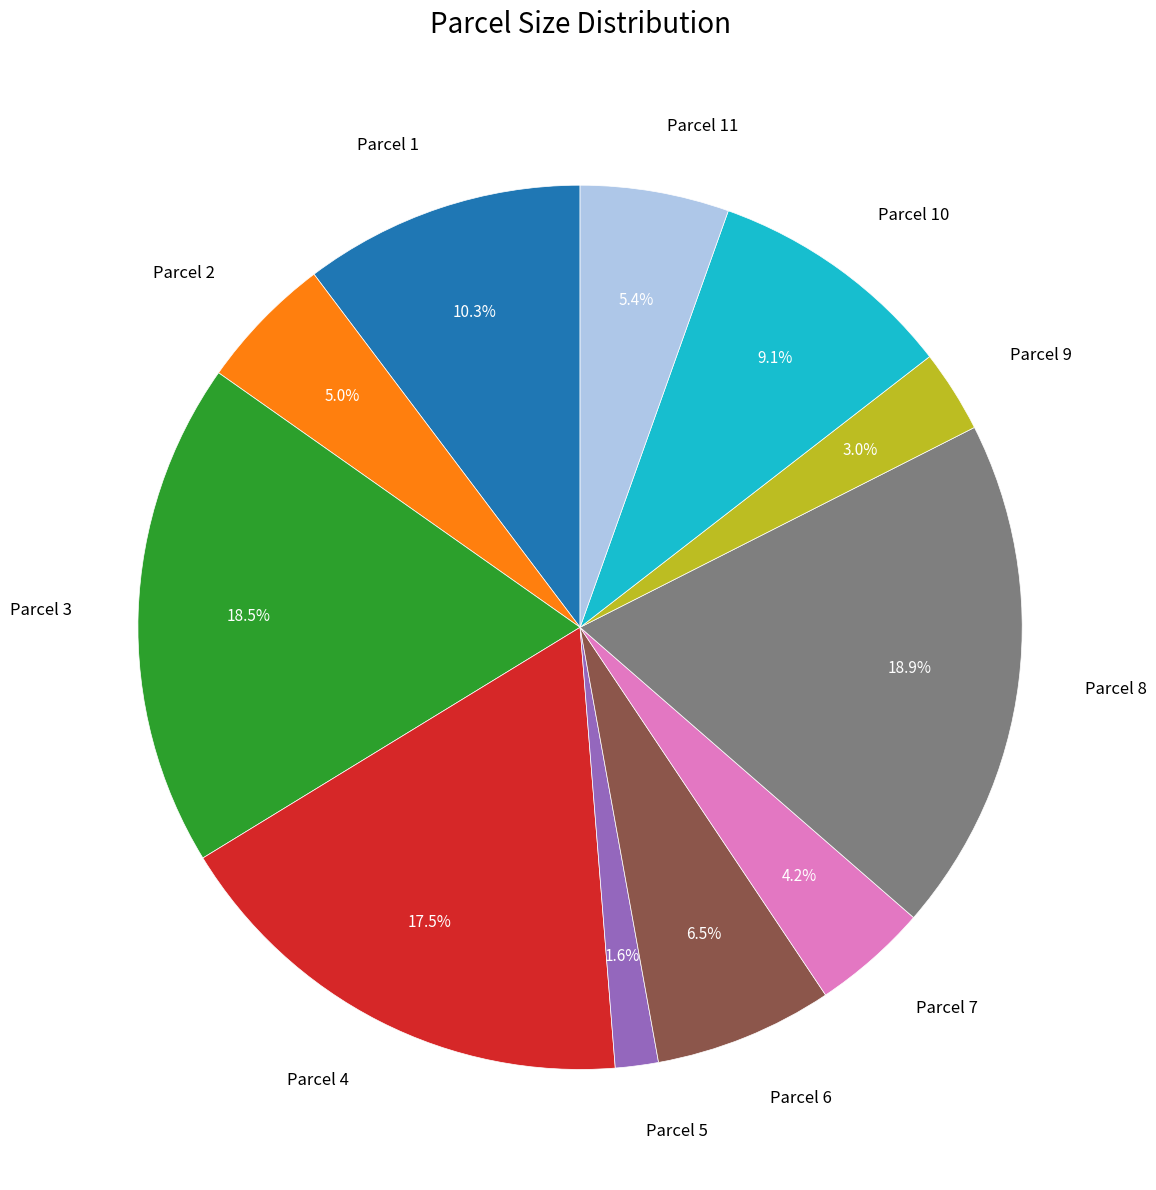

How many slices are in this pie chart?

11